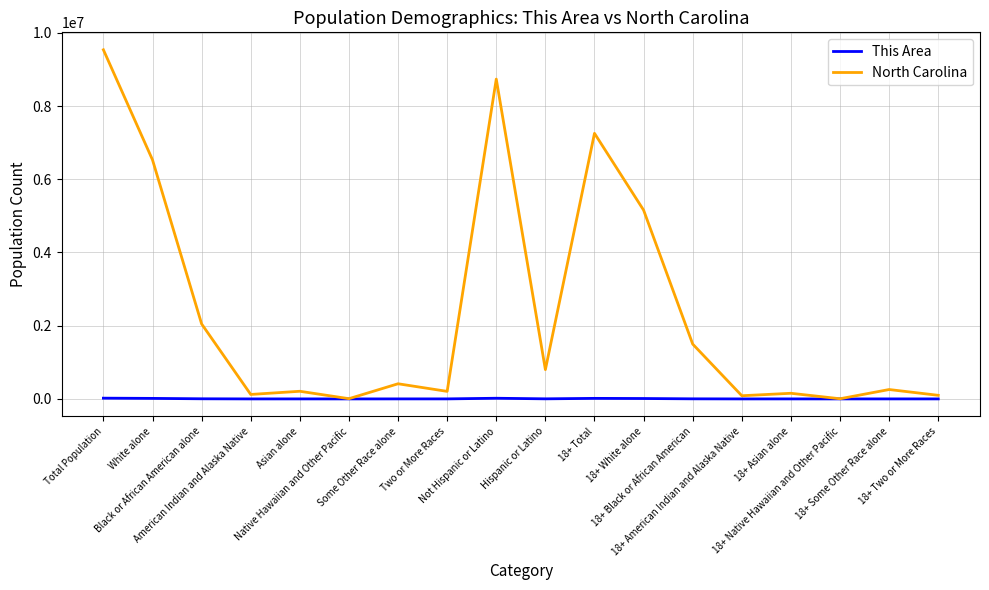

What is the difference between the North Carolina values at 18+ American Indian and Alaska Native and Some Other Race alone?

326919